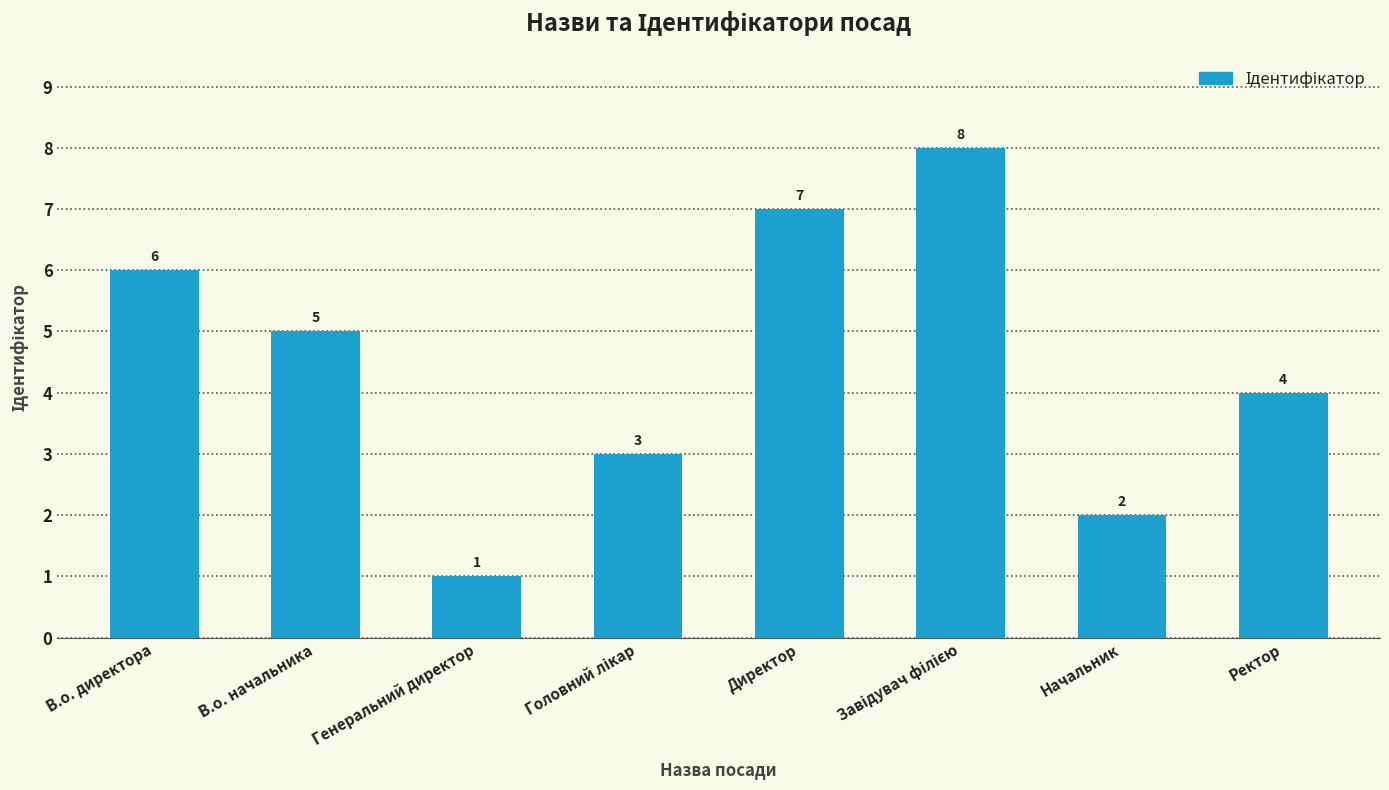

What value does the data have at В.о. директора?

6